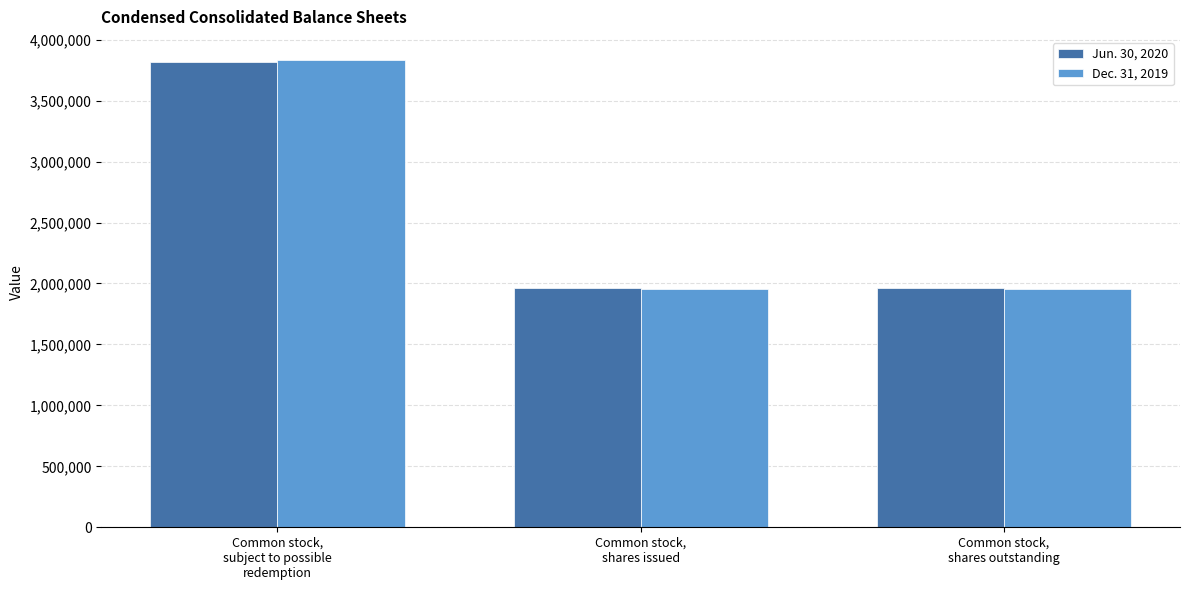

What value does the Jun. 30, 2020 series have at Common stock,
shares outstanding, to the nearest 50?

1965650